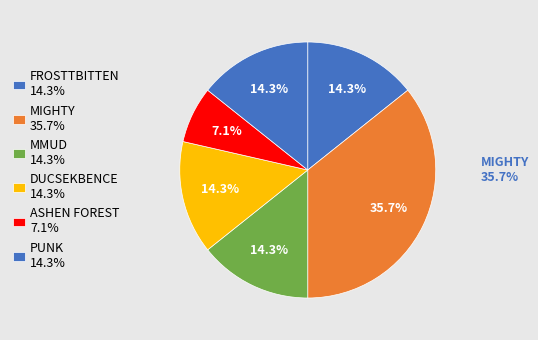

To the nearest percent, what is the combined percentage of WUB and PUNK?

14%